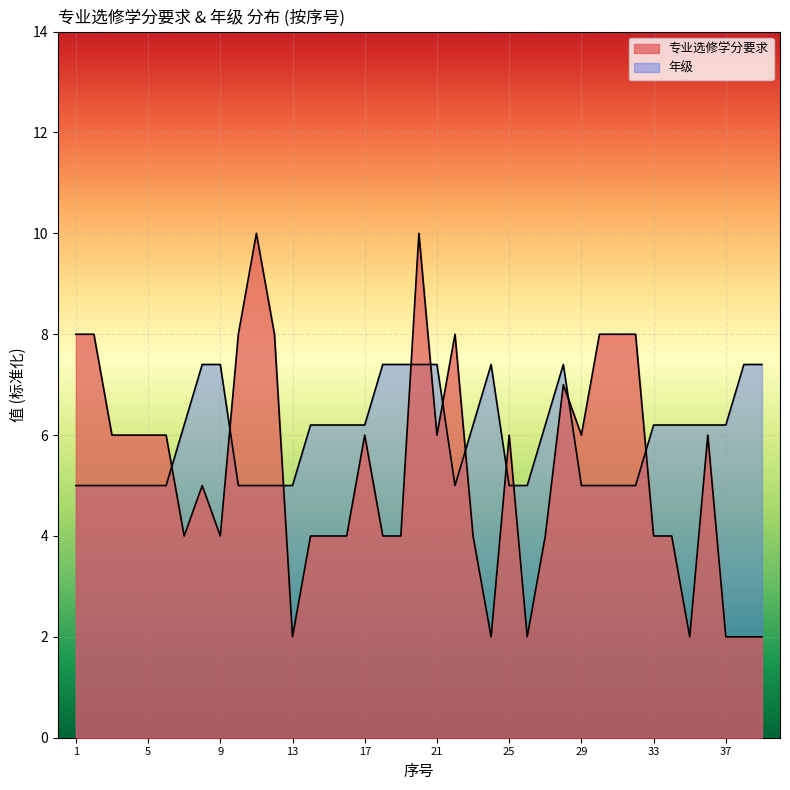

How many intersections are there between 年级 and 专业选修
学分要求?

11